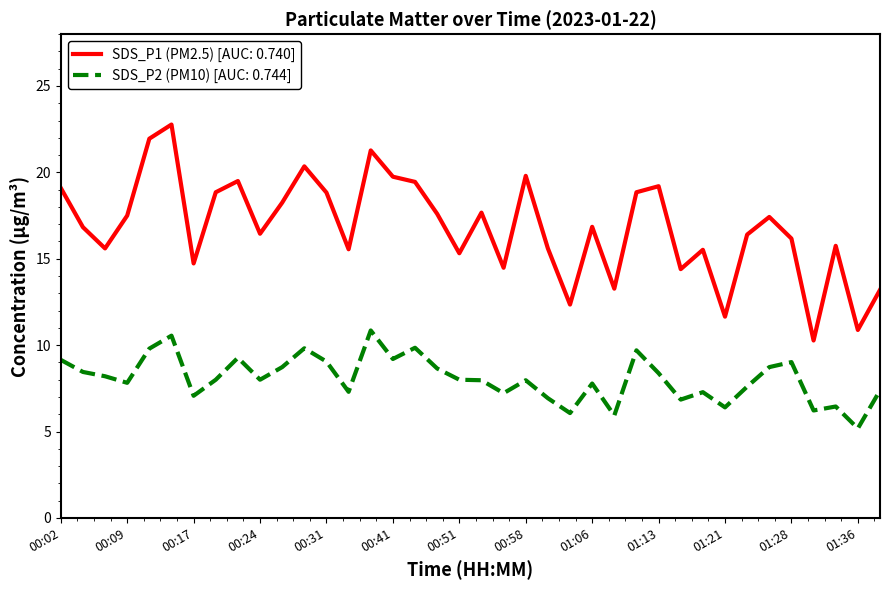

What is the greatest value displayed?

22.8